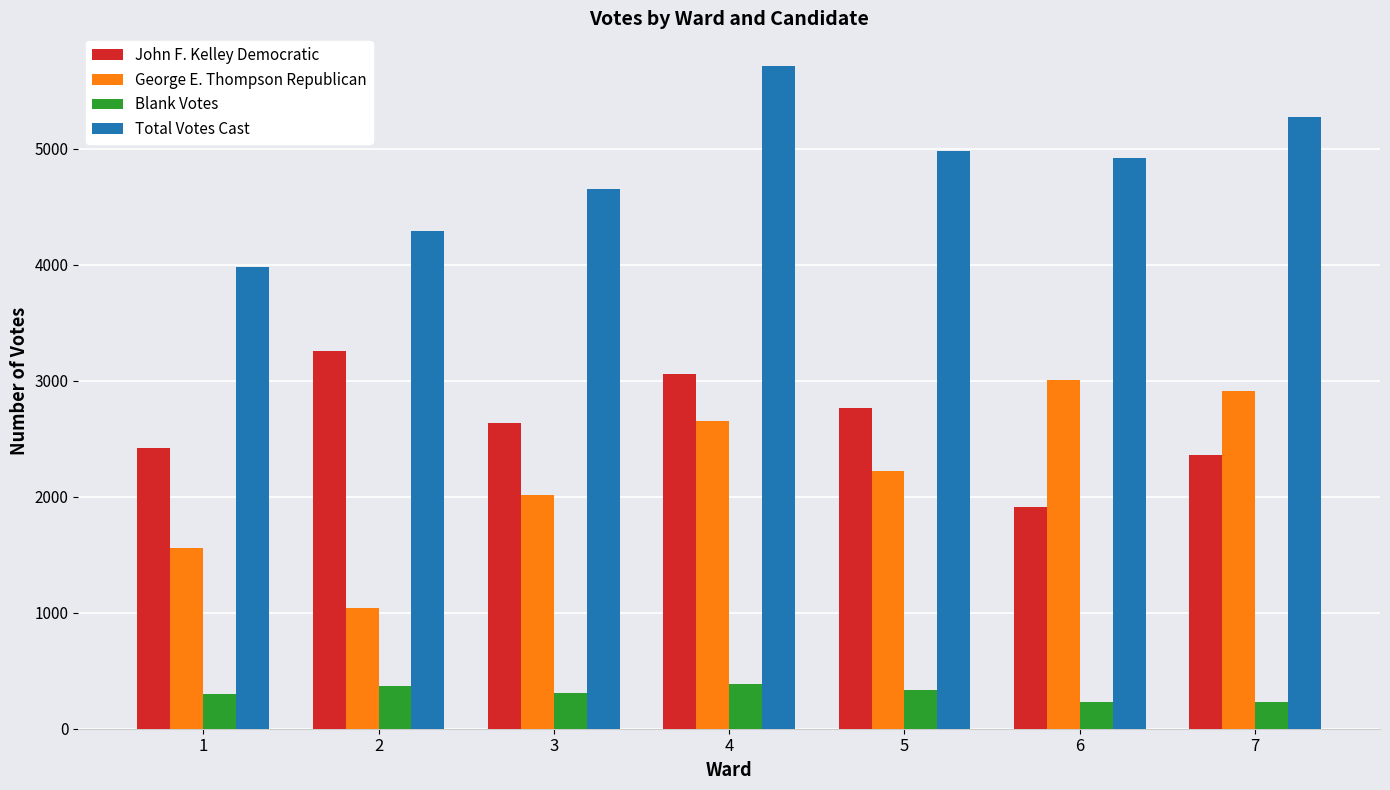

What is the maximum value for Blank Votes?

388